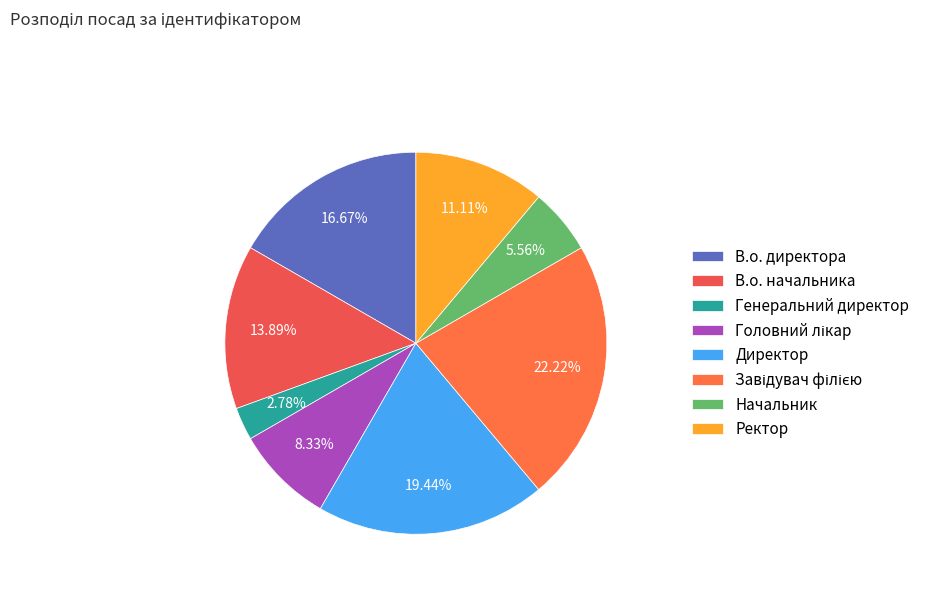

The Головний лікар slice represents 1% of the pie. True or false?

False